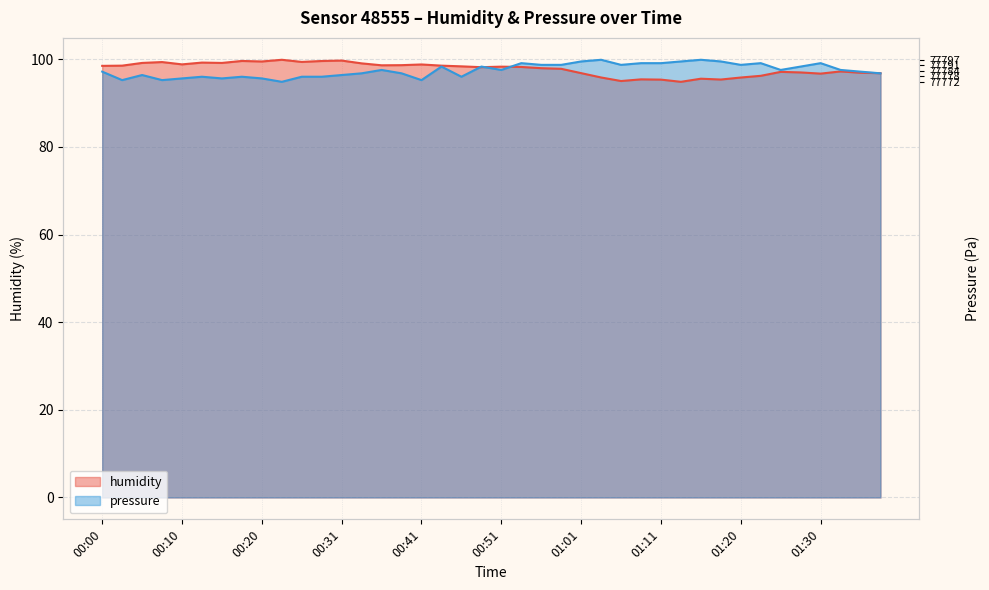

List the labels in order of pressure value, largest first.

01:03, 01:15, 01:01, 01:13, 01:18, 00:53, 01:08, 01:11, 01:23, 01:30, 00:56, 00:58, 01:06, 01:20, 00:43, 00:48, 01:28, 00:36, 00:51, 01:25, 01:33, 00:00, 01:35, 00:33, 00:38, 01:38, 00:05, 00:31, 00:12, 00:18, 00:26, 00:28, 00:46, 00:10, 00:15, 00:20, 00:03, 00:07, 00:41, 00:23